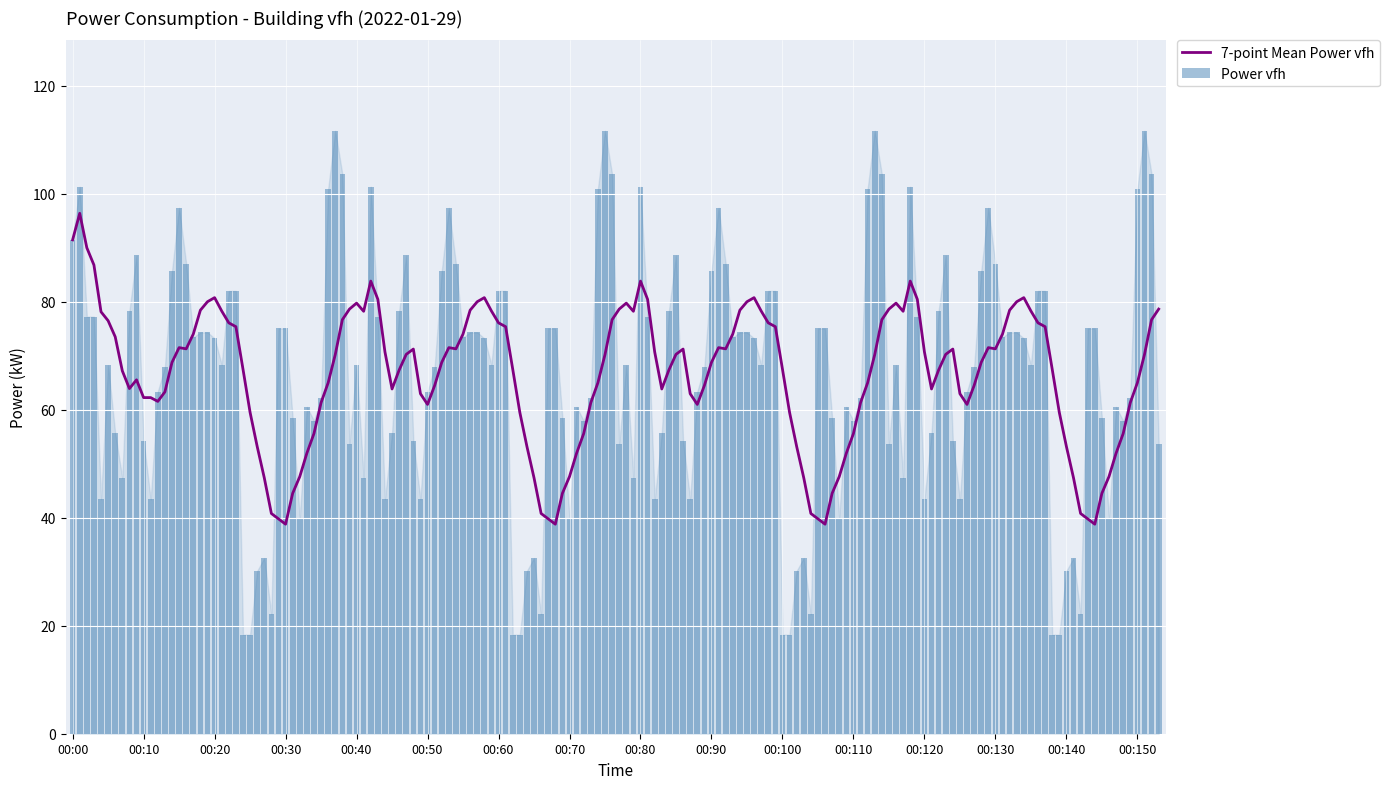

Is it true that 7-point Mean Power vfh equals 120.5 at 00:40?

False